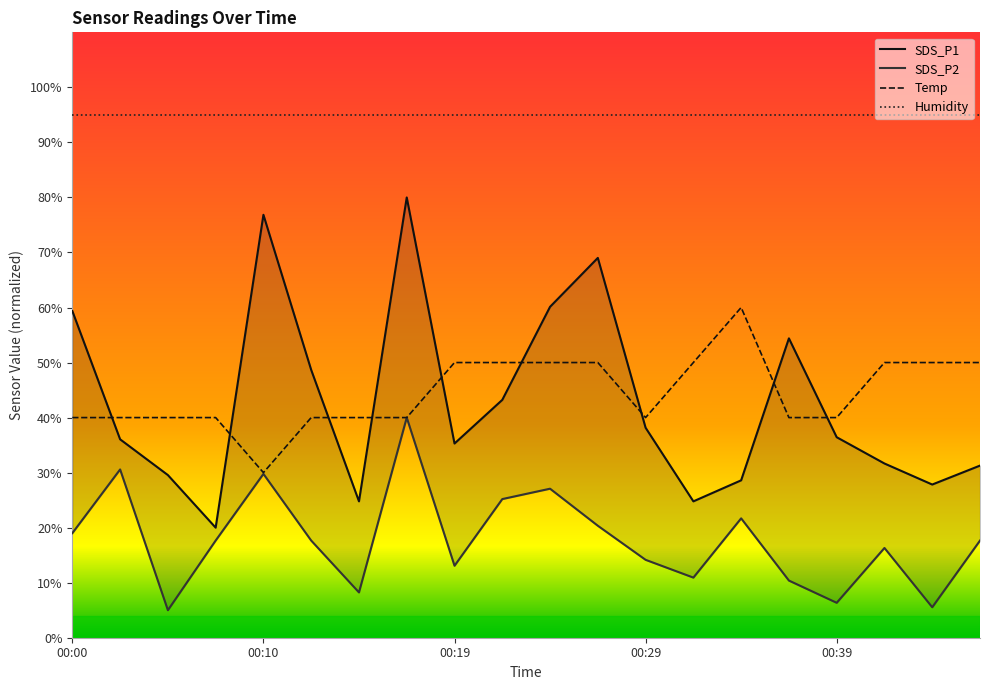

True or false: Humidity and Temp cross at least once.

False